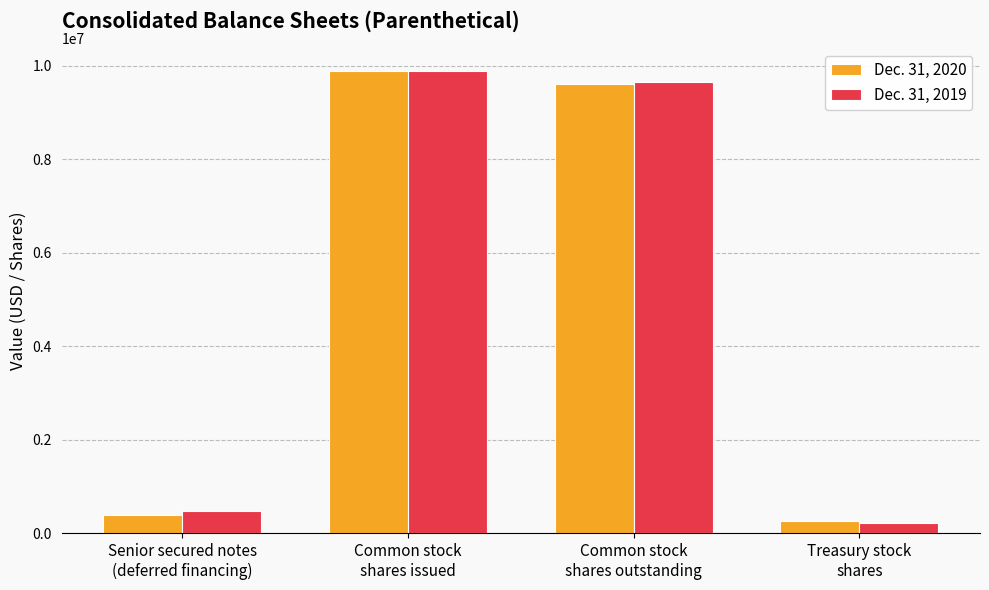

Where is Dec. 31, 2019 nearest to the value 5052636?

Senior secured notes
(deferred financing)